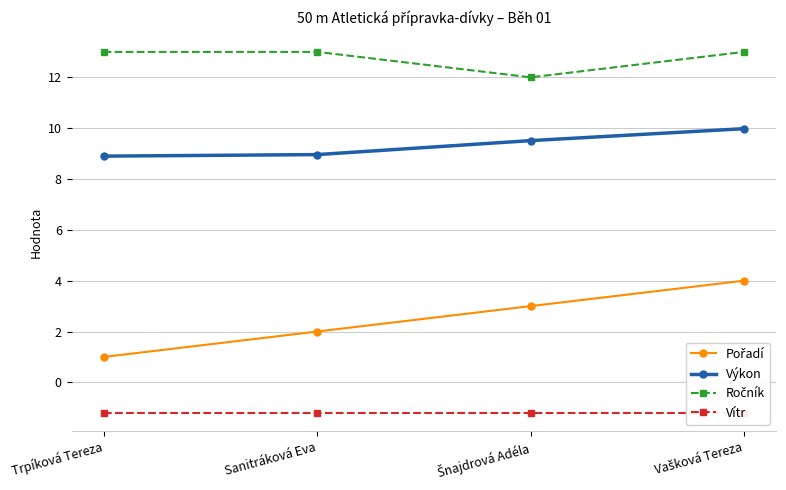

What is the label of the 3rd point from the right?

Sanitráková Eva